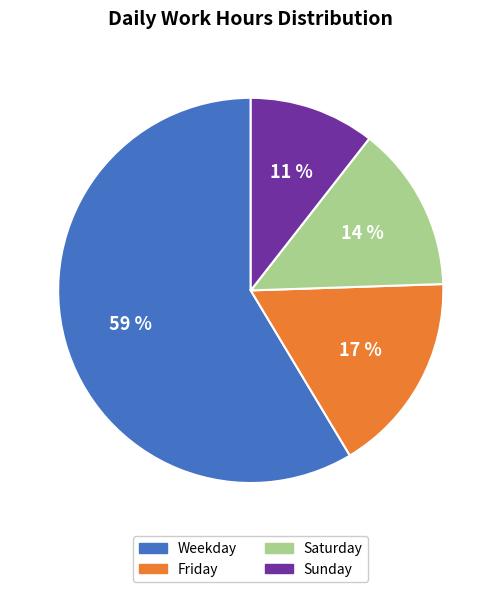

Rank the categories by value from highest to lowest.

Weekday, Friday, Saturday, Sunday